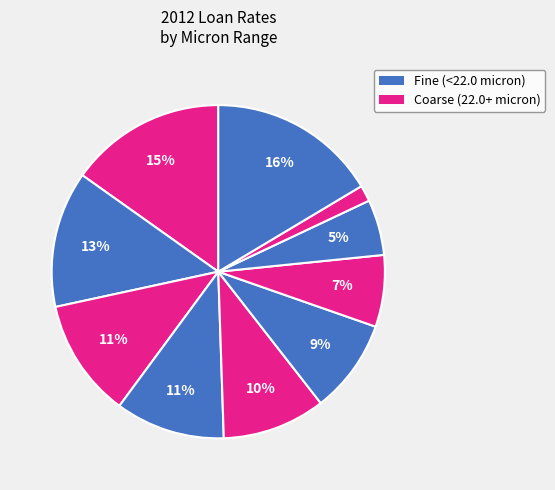

Is there a majority slice in this chart?

No